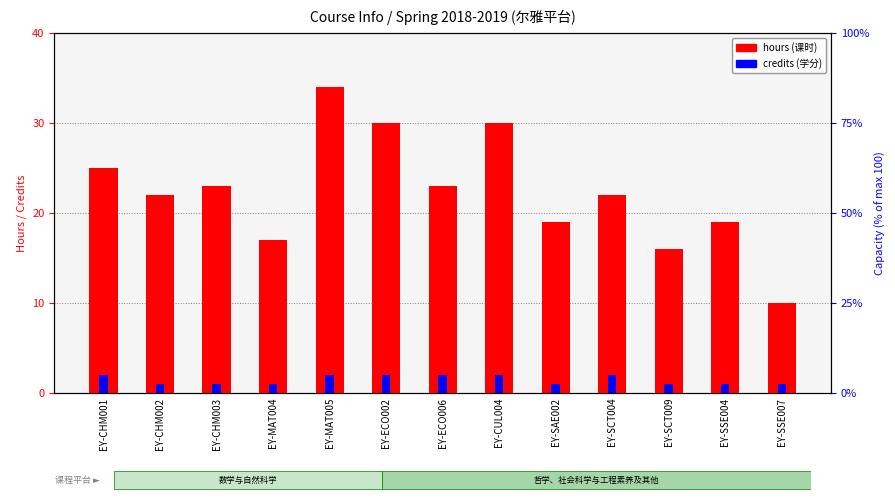

At how many categories does at least one series exceed 20?

8